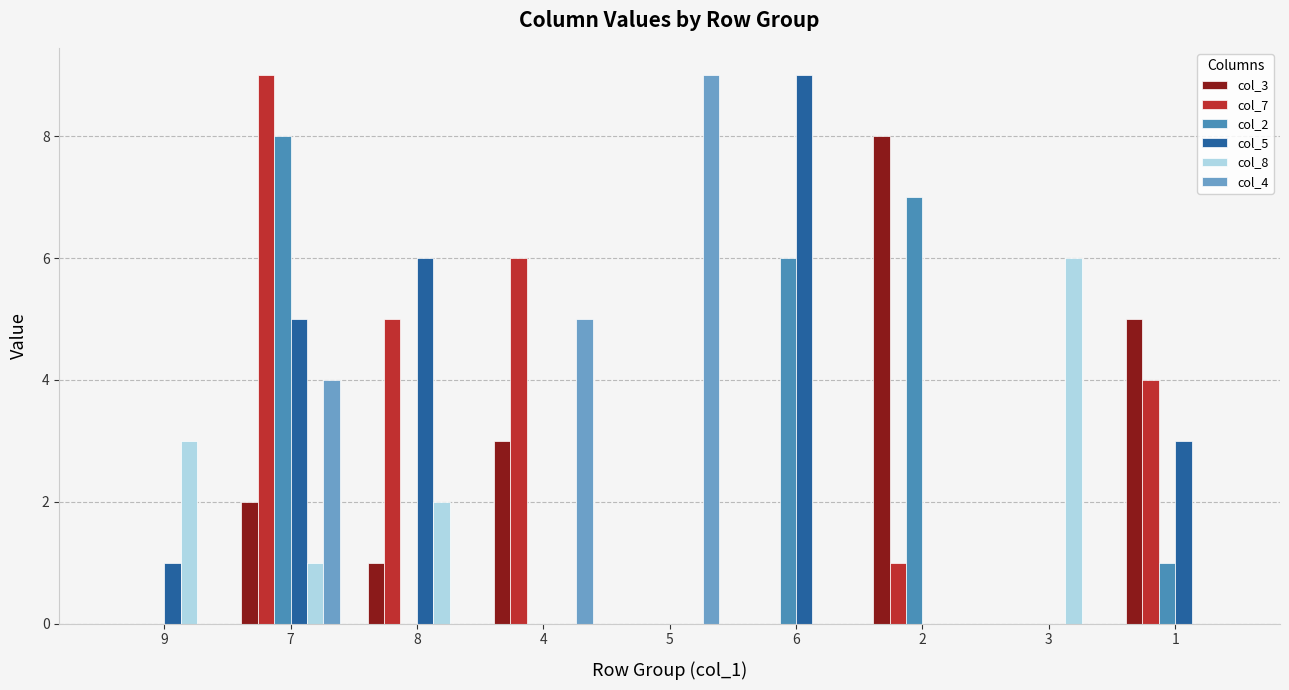

What is the average value of the col_2 series?

2